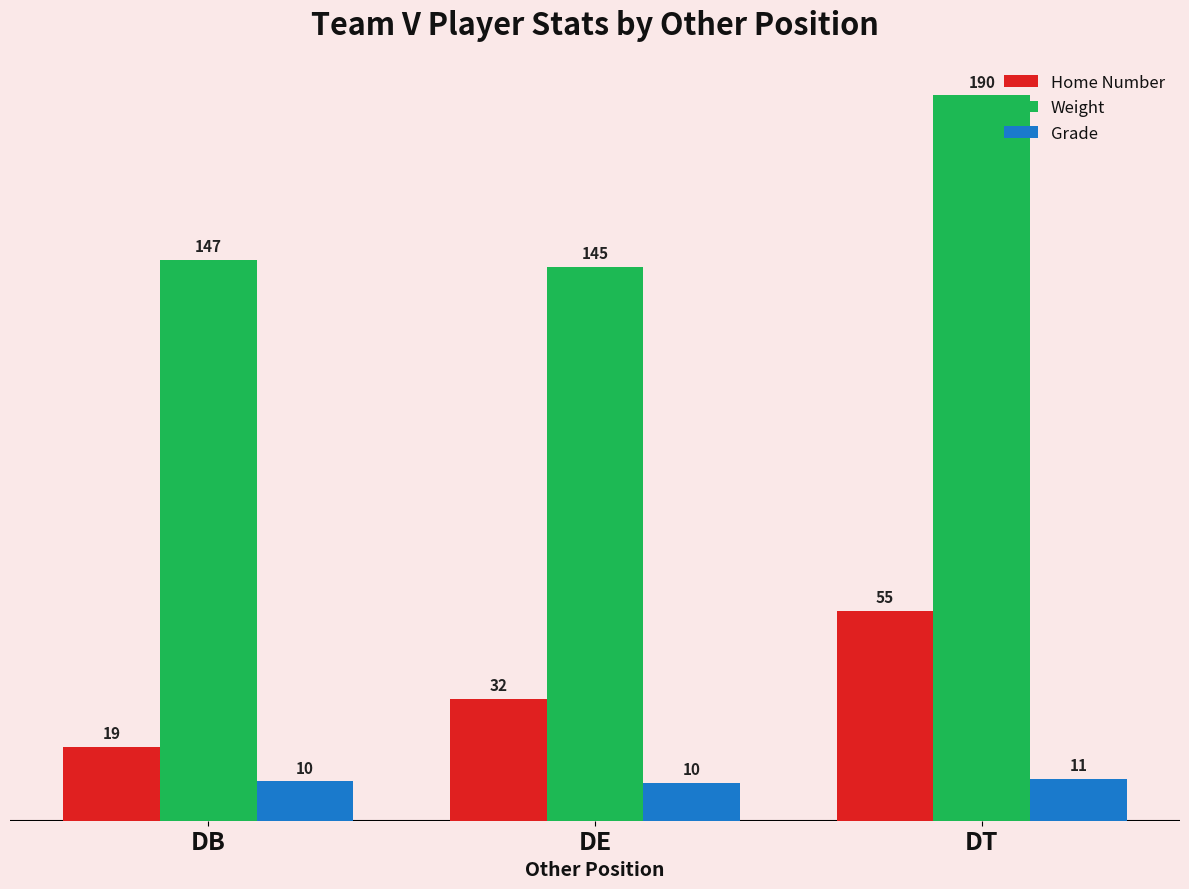

At which category does the chart reach its peak across all series?

DT